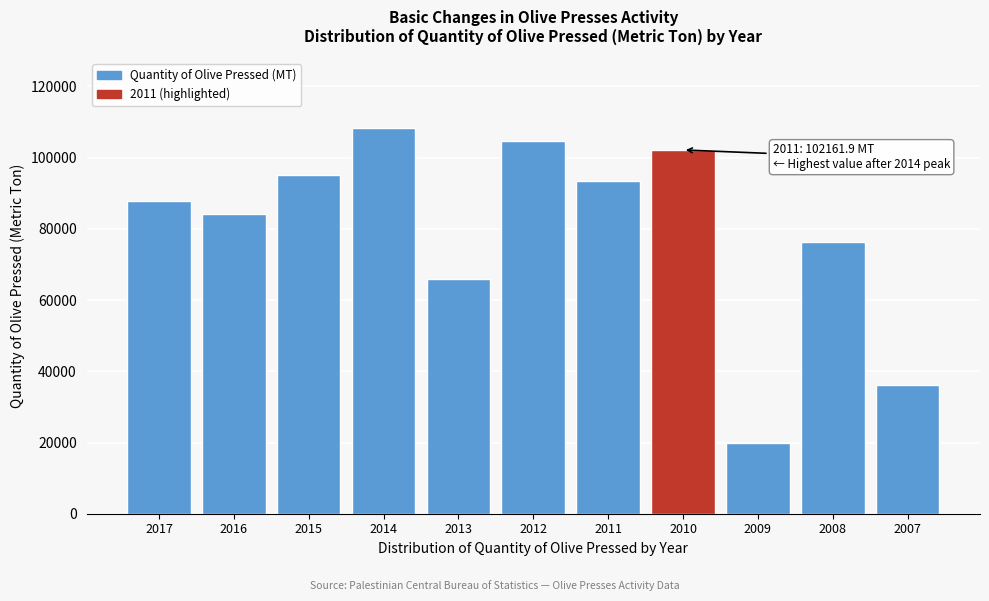

Reading right to left, extract all data points from this chart.

36032.7	76387.8	19860.4	102161.9	93565.7	104762.6	65829.4	108379.1	95142.0	84147.6	87799.1